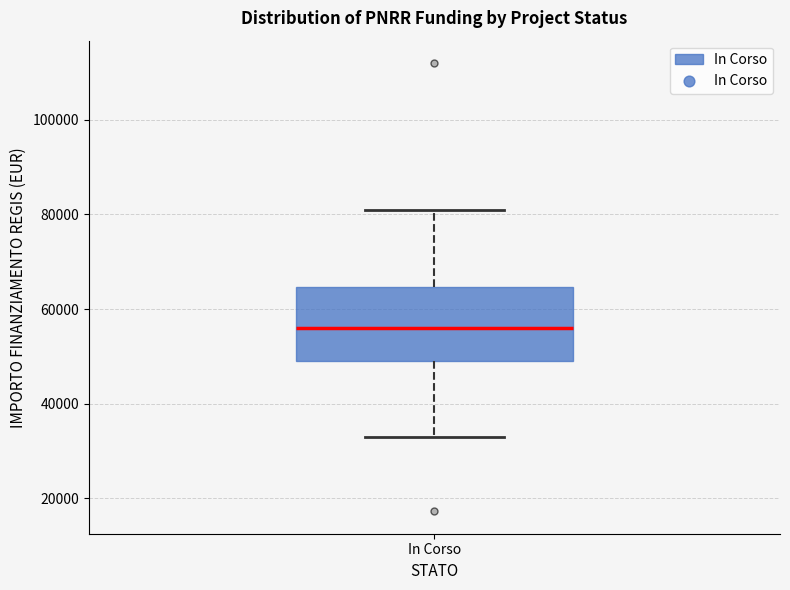

Read this box plot against the y-axis: the position of the median line, the range covered by the box, and the ends of both whiskers. The values are not printed on the chart, so give them approximately, as read against the axis.

median 56000, box 50000 to 64000, whiskers 32000 to 80000